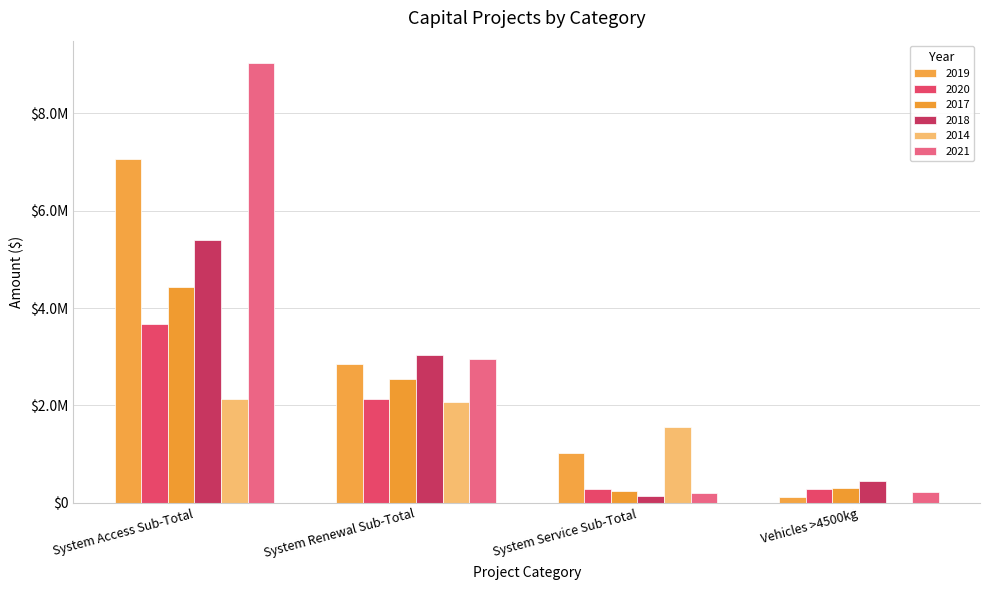

Does the chart contain stacked bars?

No